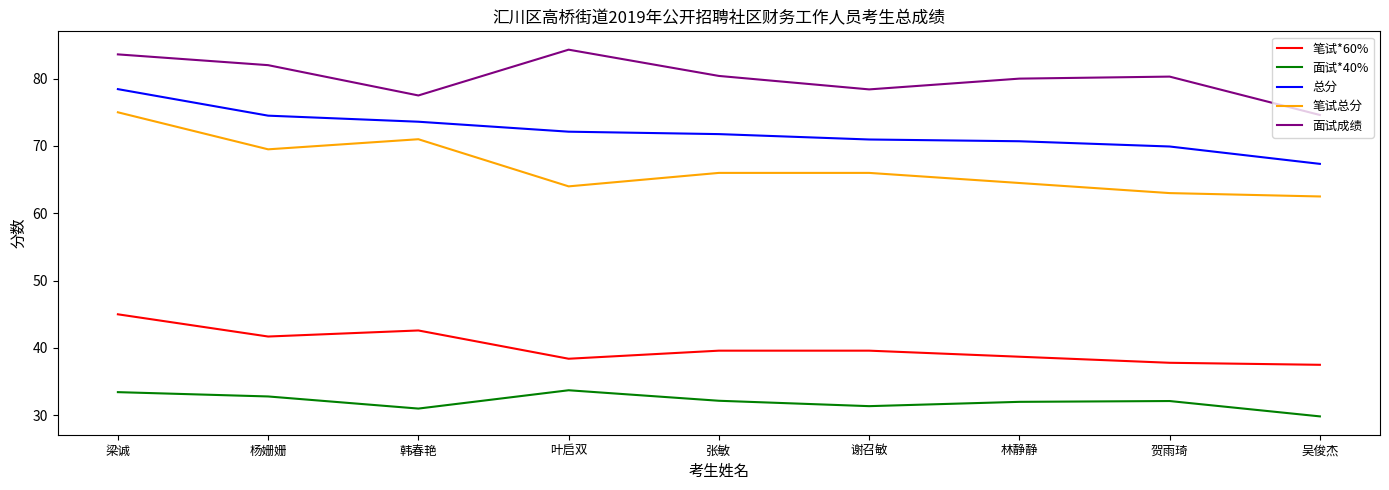

What value does the 面试*40% series have at 叶启双?

33.7